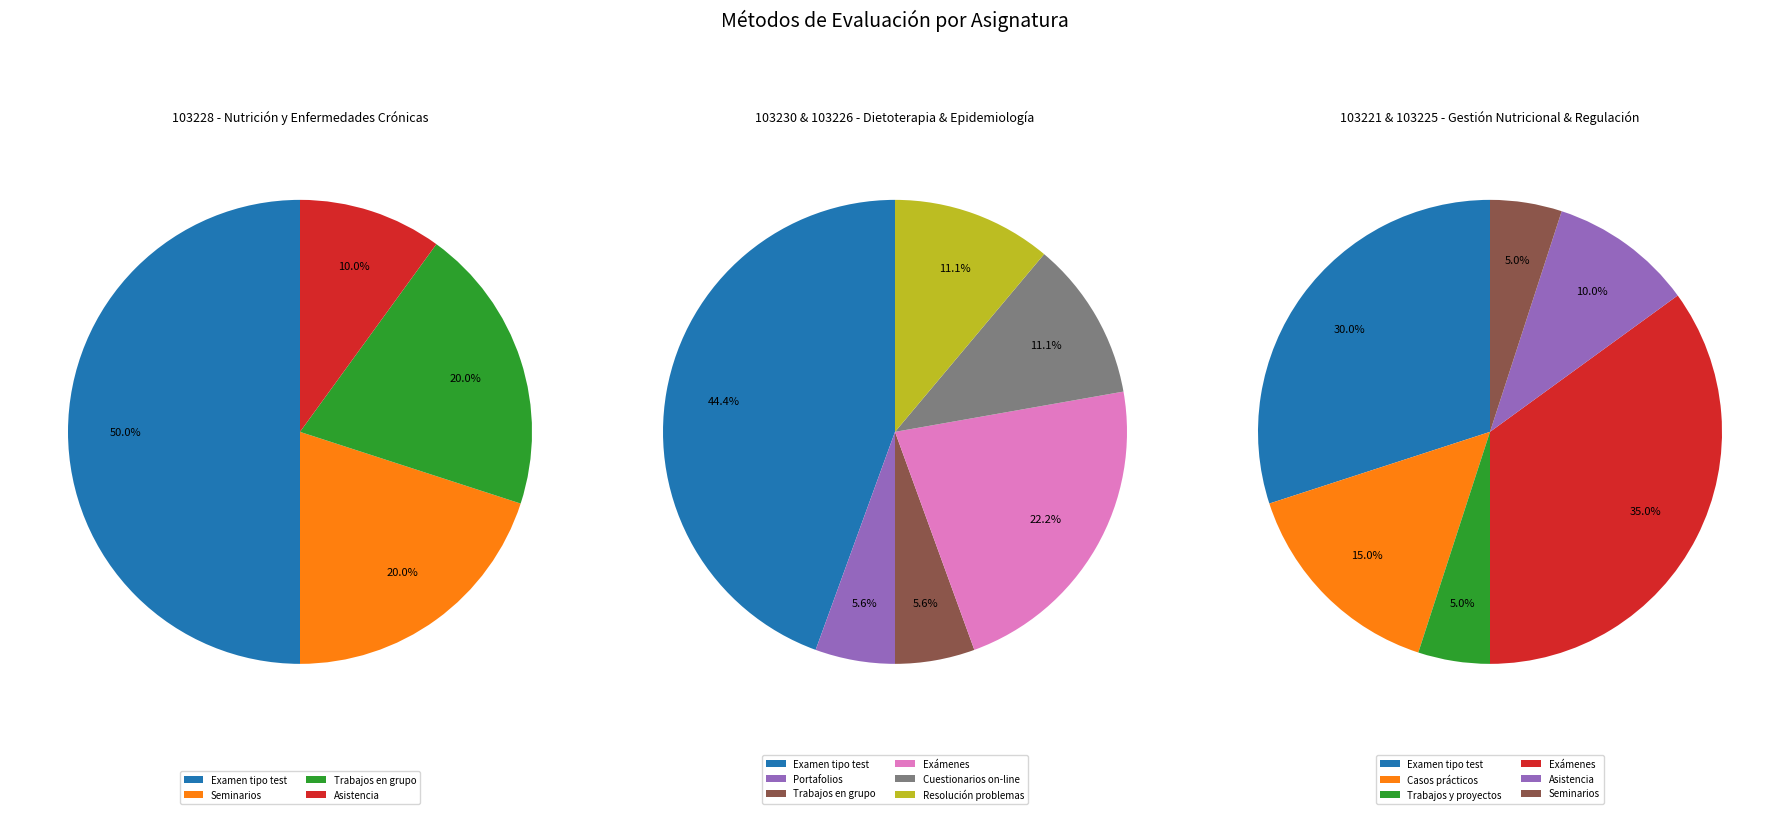

Which category has the smallest portion of the pie?

Asistencia (103228)